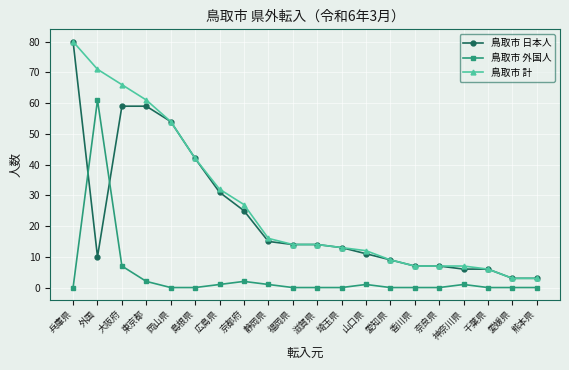

What are all the series names shown in the legend?

鳥取市 日本人, 鳥取市 外国人, 鳥取市 計